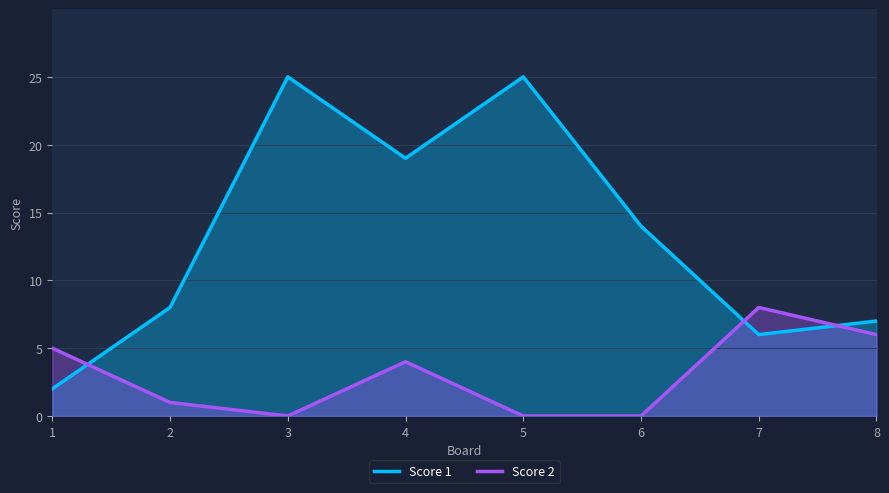

Which category has the highest value across all series?

3